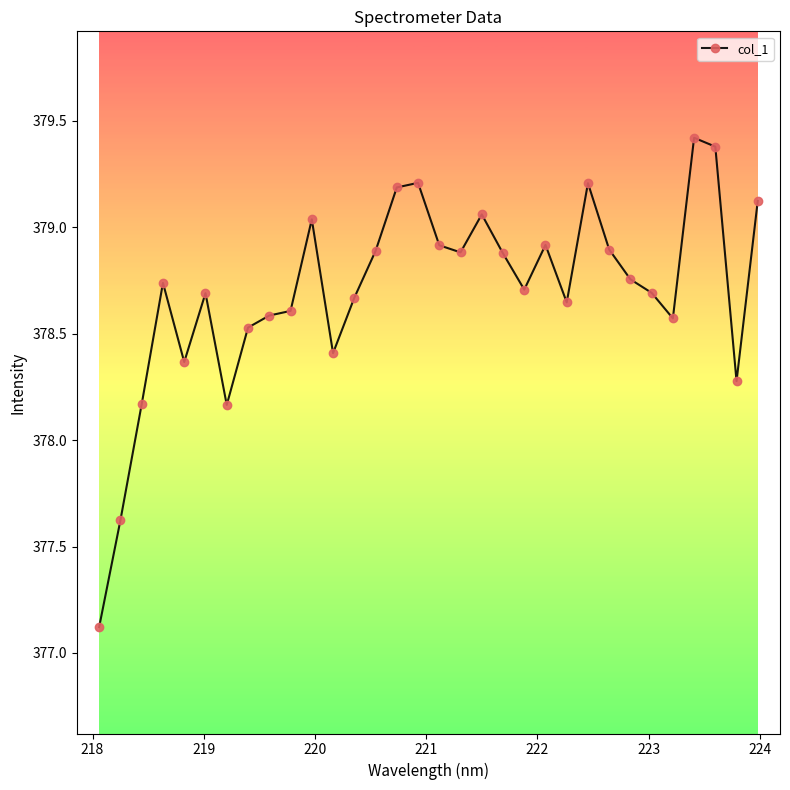

What is the smallest value displayed?

377.1